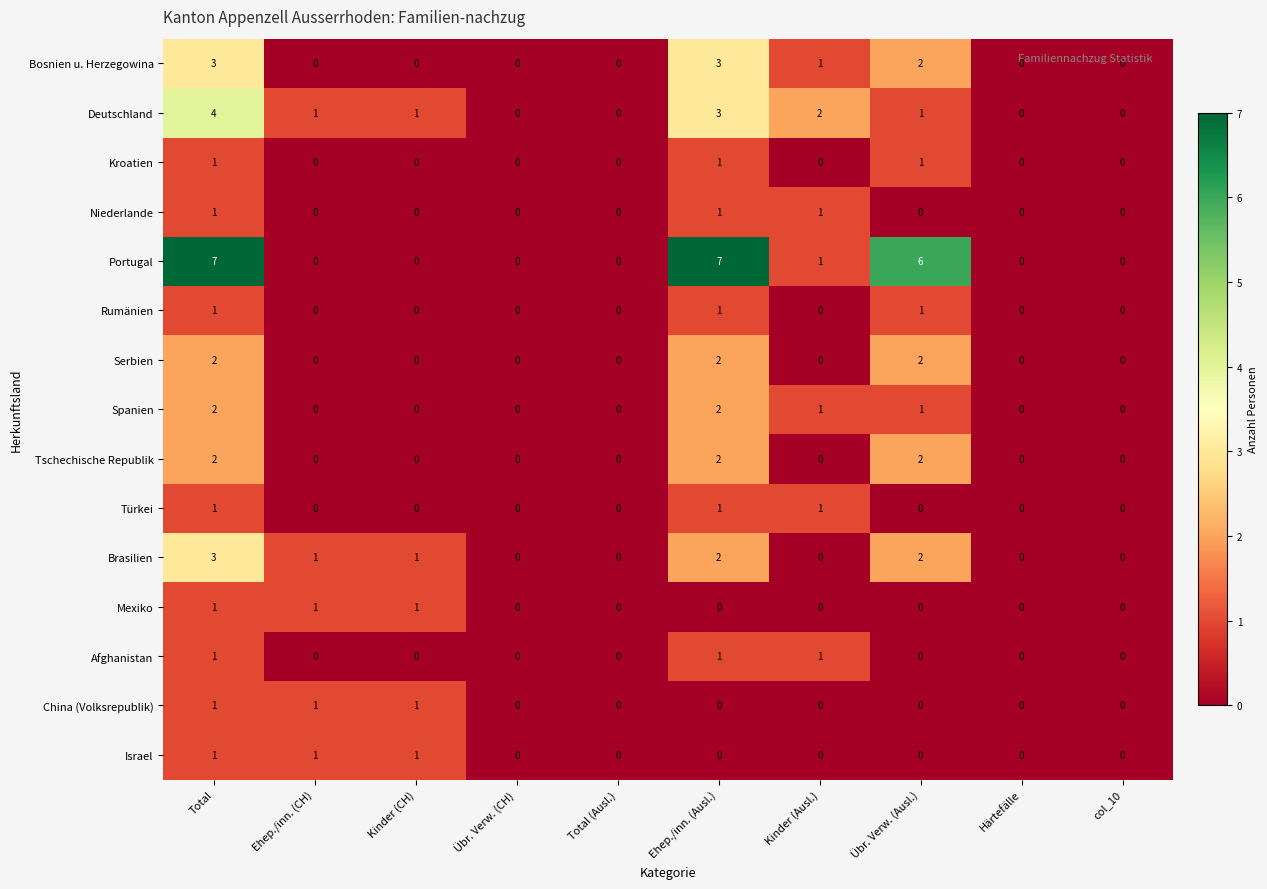

At how many categories does at least one series exceed 3?

3